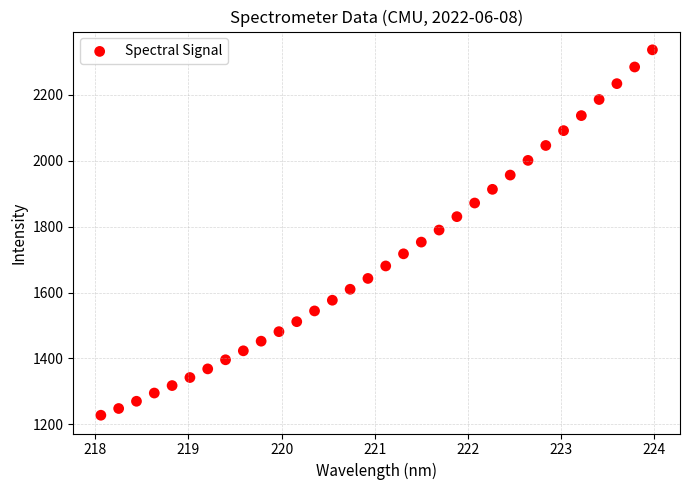

What is the range of Y values (max minus min)?

1109.9